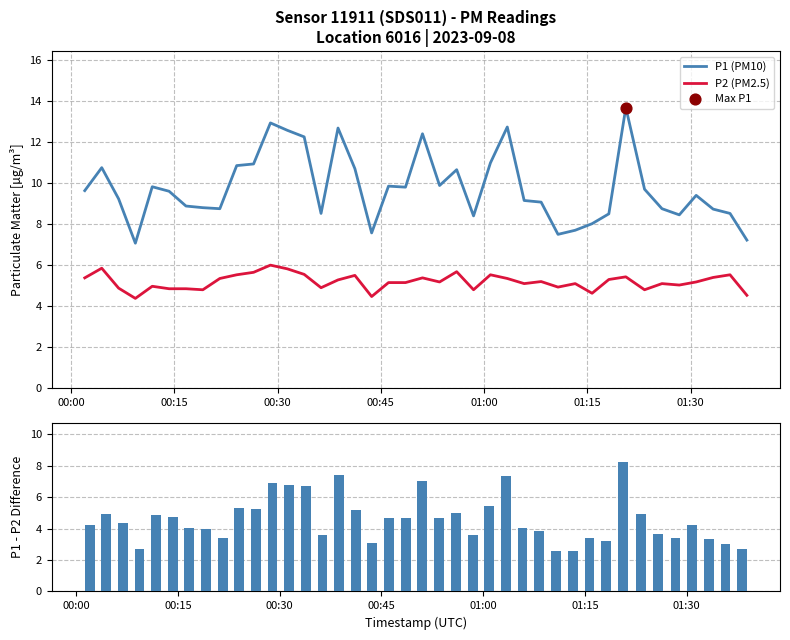

Which series contains the highest Y value?

P1 (PM10)